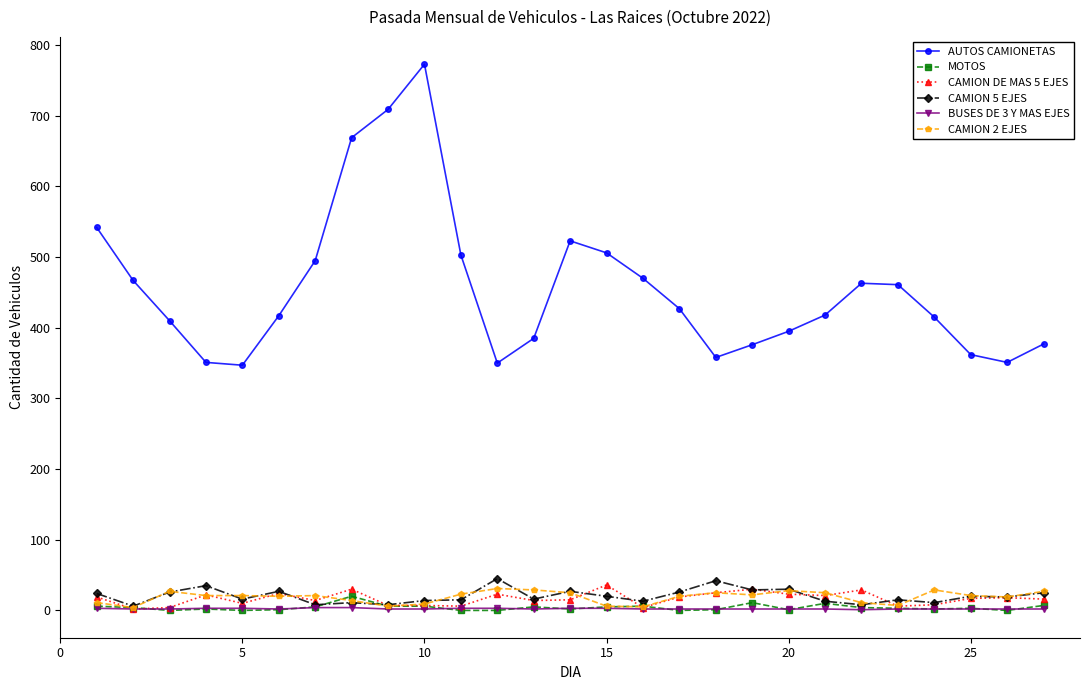

What is the difference between the maximum and minimum values in the CAMION 2 EJES series?

27